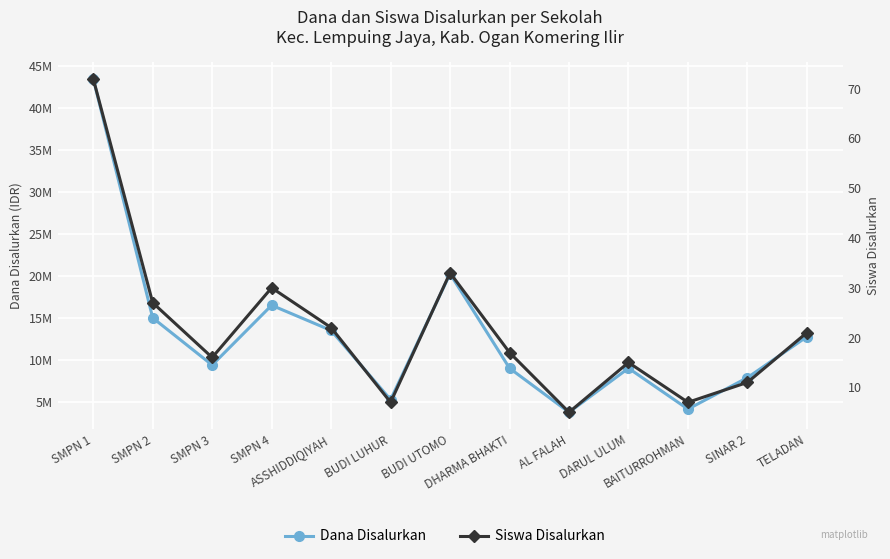

Rank the series at SMPN 4 from highest to lowest value.

Dana Disalurkan, Siswa Disalurkan